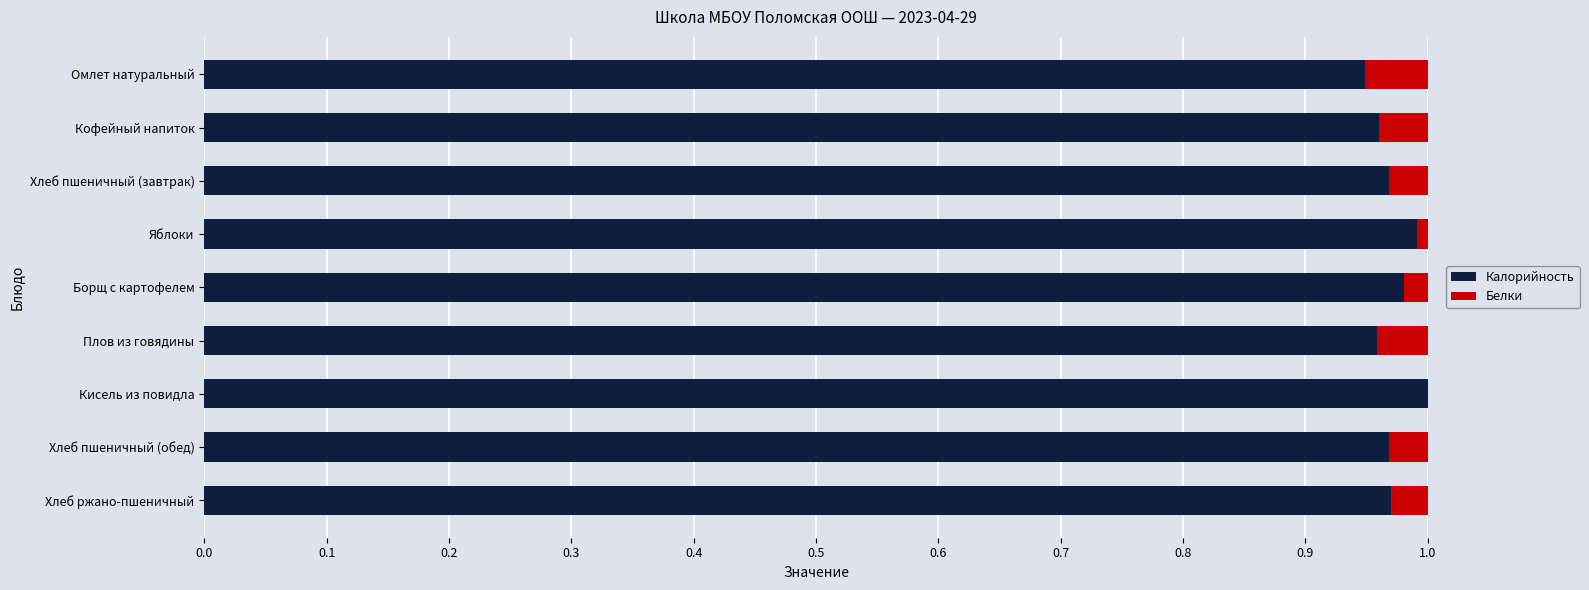

The Калорийность series shows 1.0 at Кофейный напиток. True or false?

True